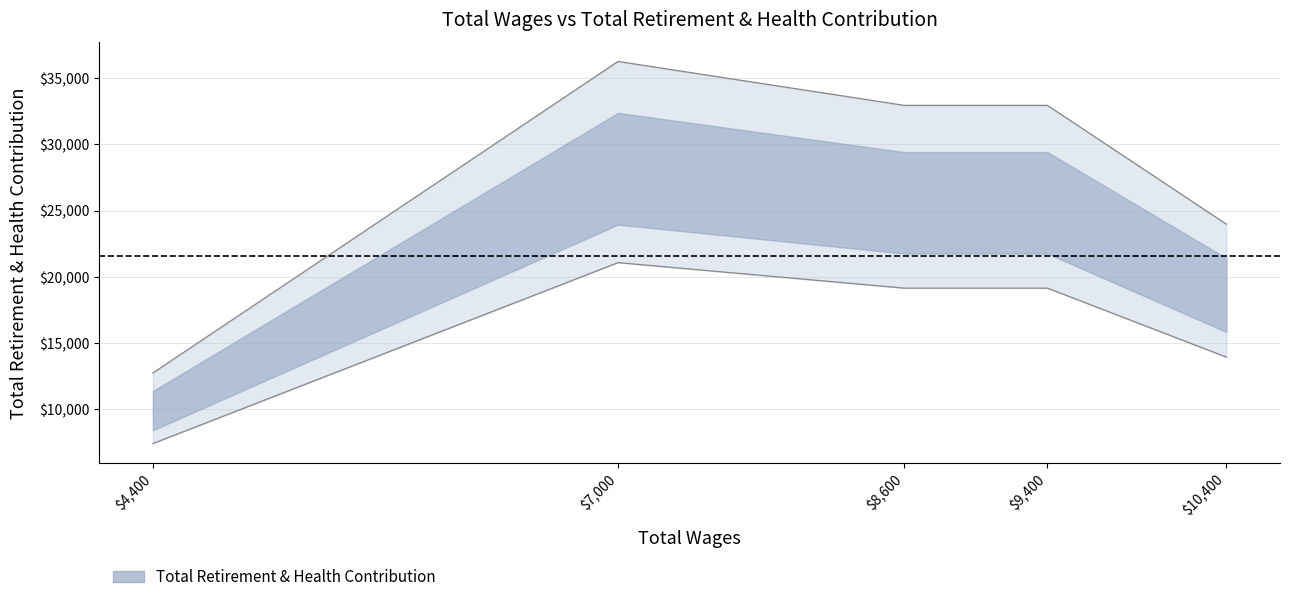

Which has a higher value, 10400.0 or 7000.0?

7000.0